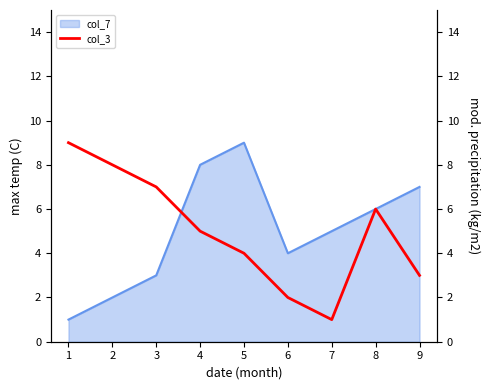

Count the number of values greater than 5.

4